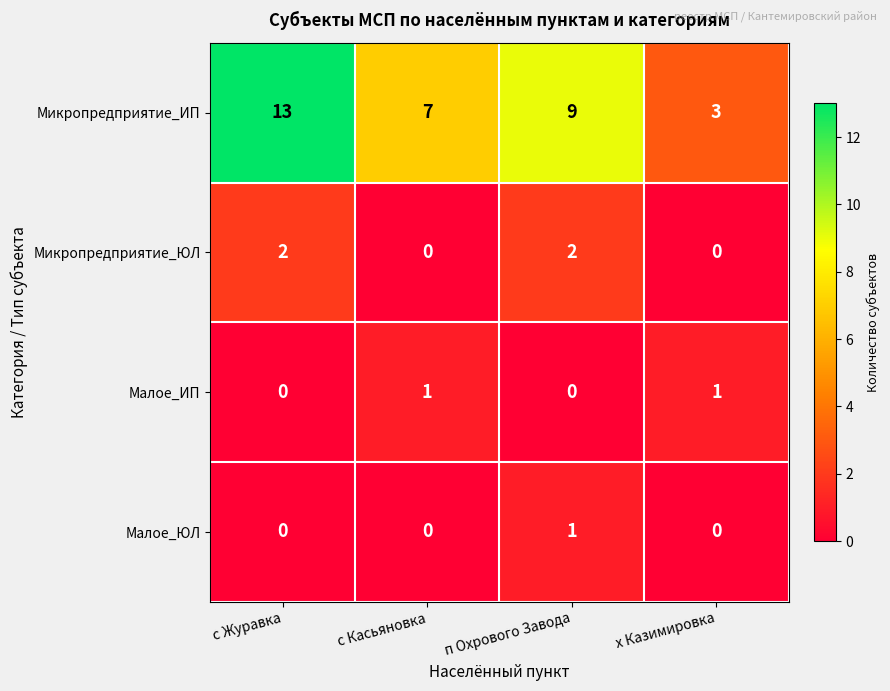

Is the value of Малое_ЮЛ at с Касьяновка greater than the value of Микропредприятие_ИП at с Касьяновка?

No